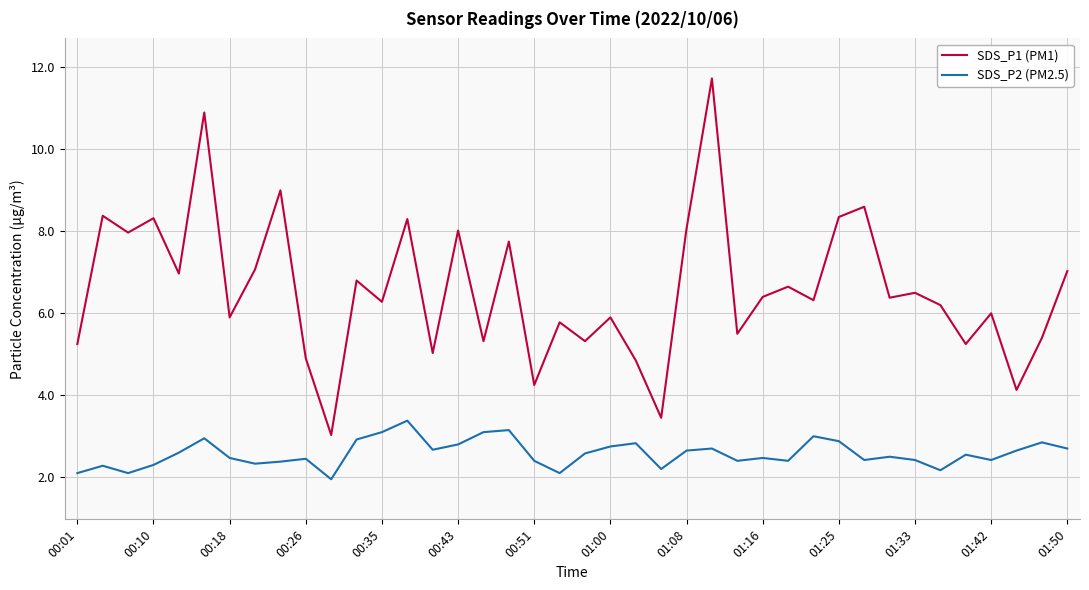

How many interior local valleys does the SDS_P1 (PM1) series have?

15